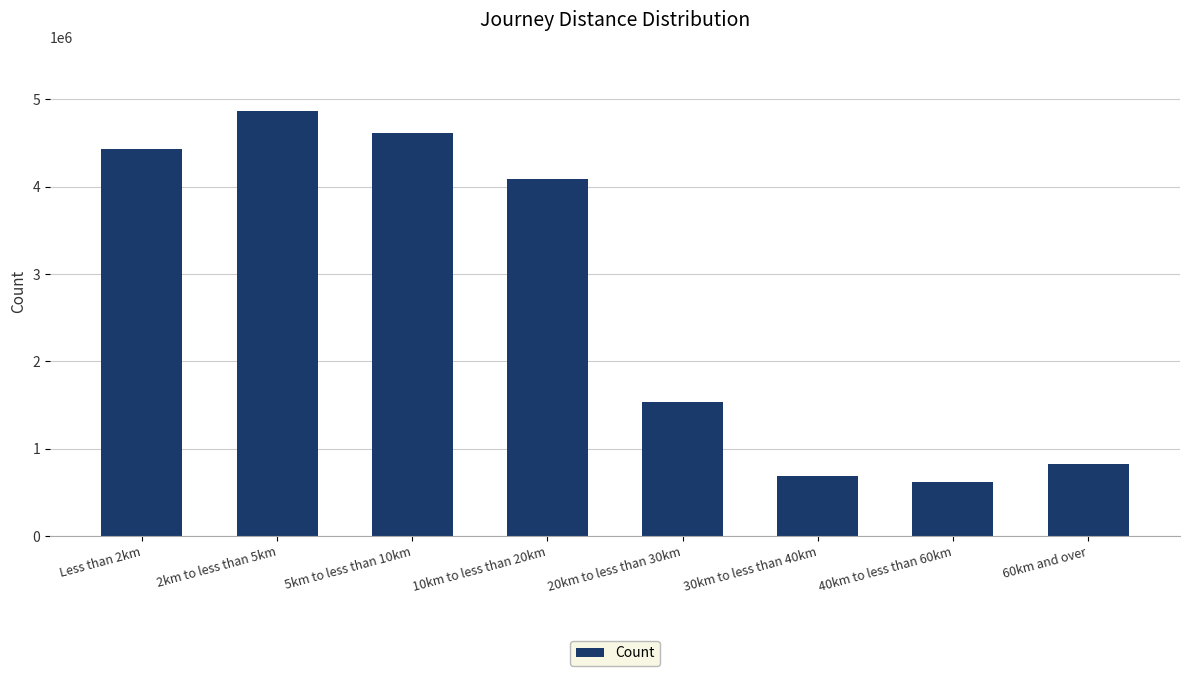

List the labels in order of value, largest first.

2km to less than 5km, 5km to less than 10km, Less than 2km, 10km to less than 20km, 20km to less than 30km, 60km and over, 30km to less than 40km, 40km to less than 60km